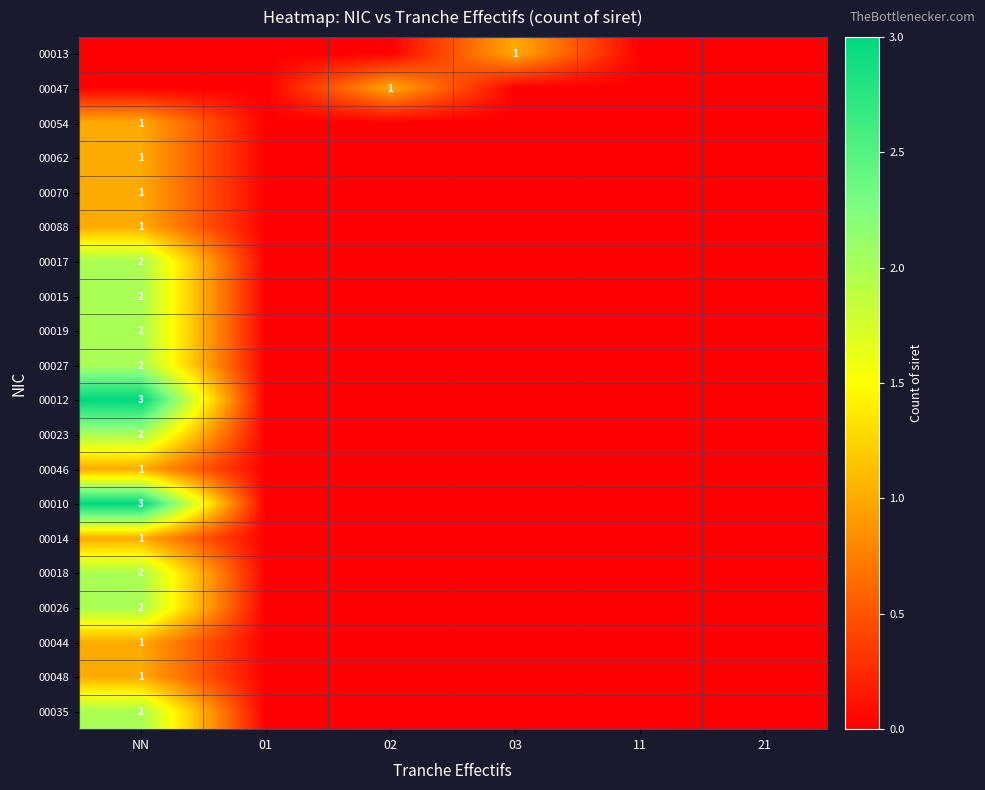

What is the maximum value shown in the chart?

3